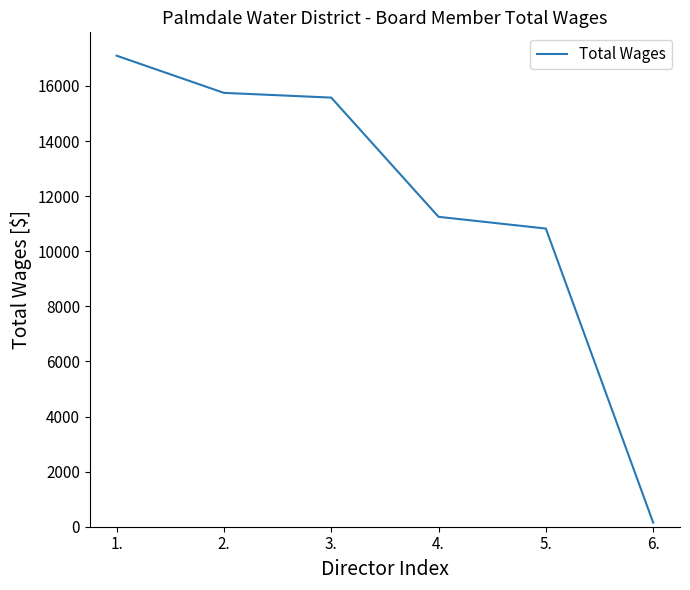

True or false: the data shows 15750 at 2..

True